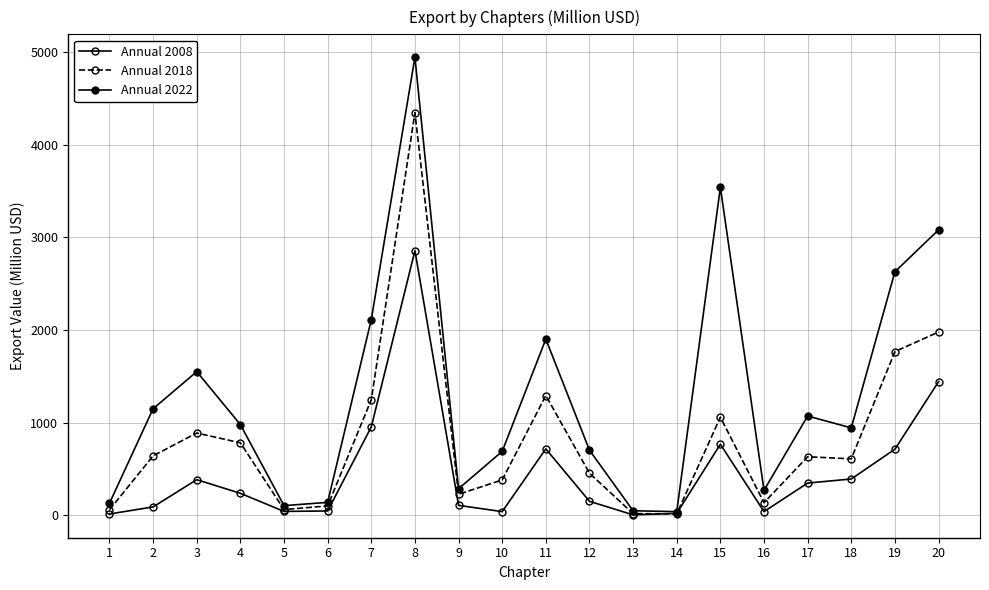

What is the value of the Annual 2008 point at the 5th from the left?

40.7